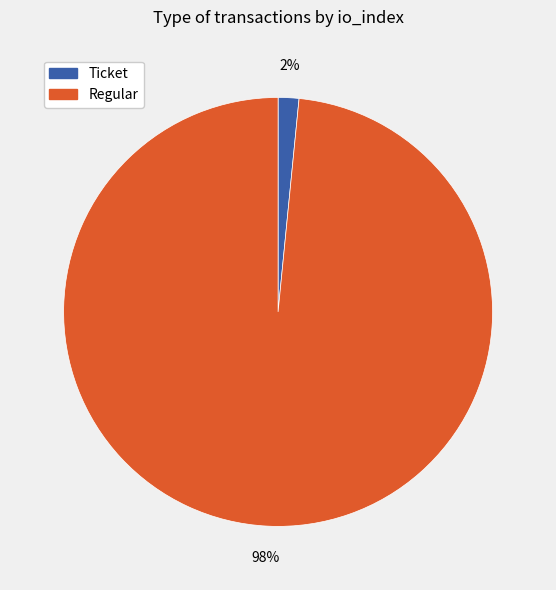

Which has a higher value, Regular or Ticket?

Regular